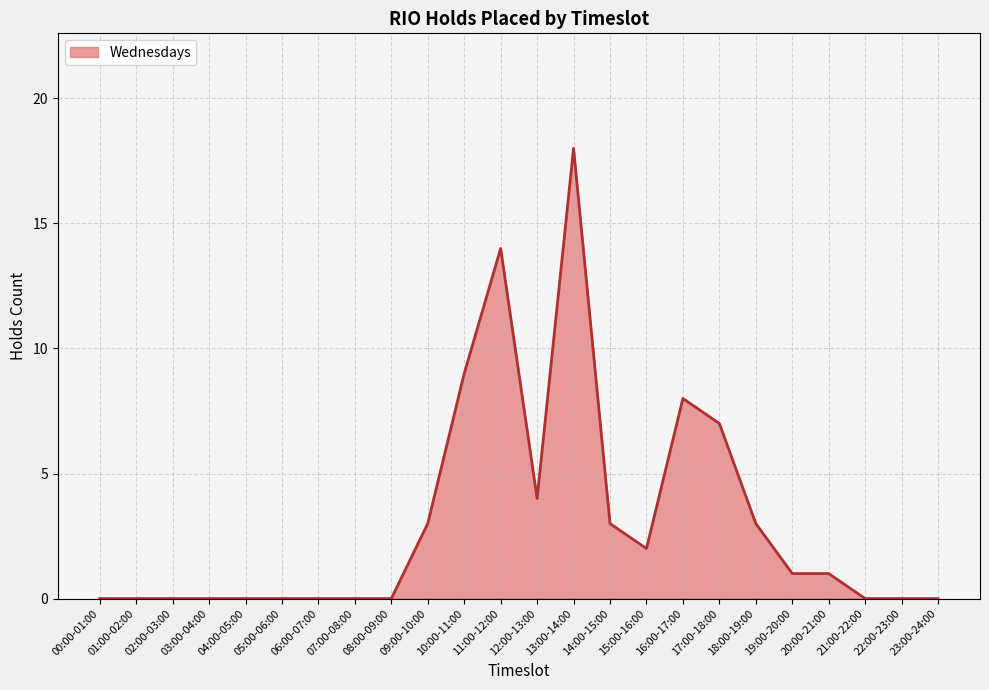

Between 13:00-14:00 and 11:00-12:00, which is larger?

13:00-14:00